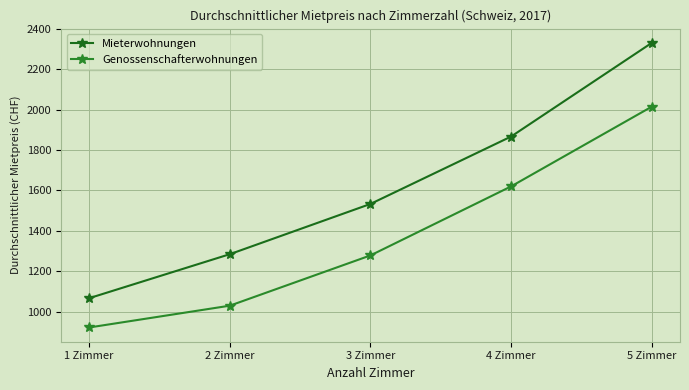

What is the difference between the maximum and minimum values in the Genossenschafterwohnungen series?

1094